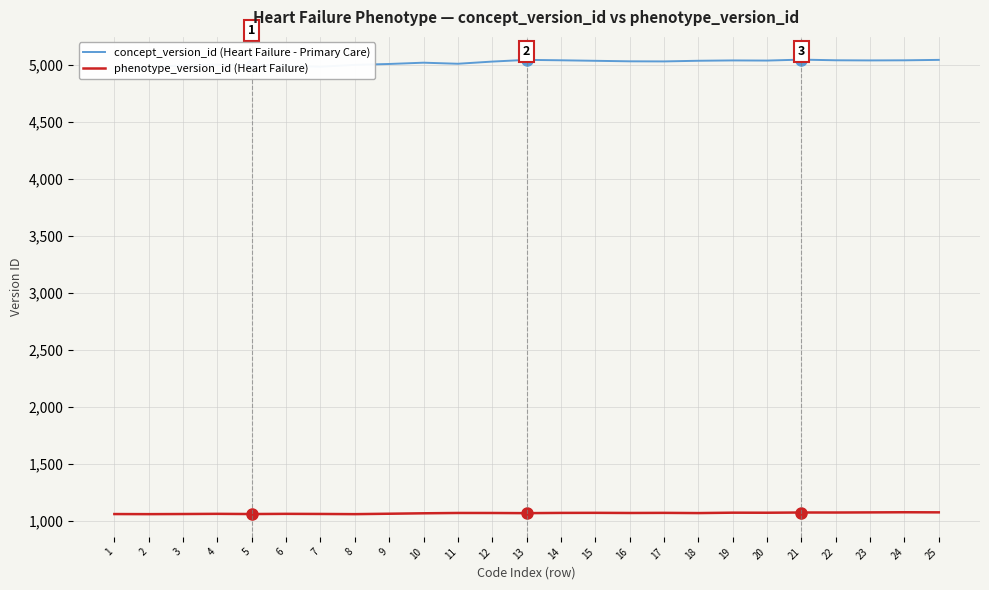

Between 18 and 5, which is larger?

18